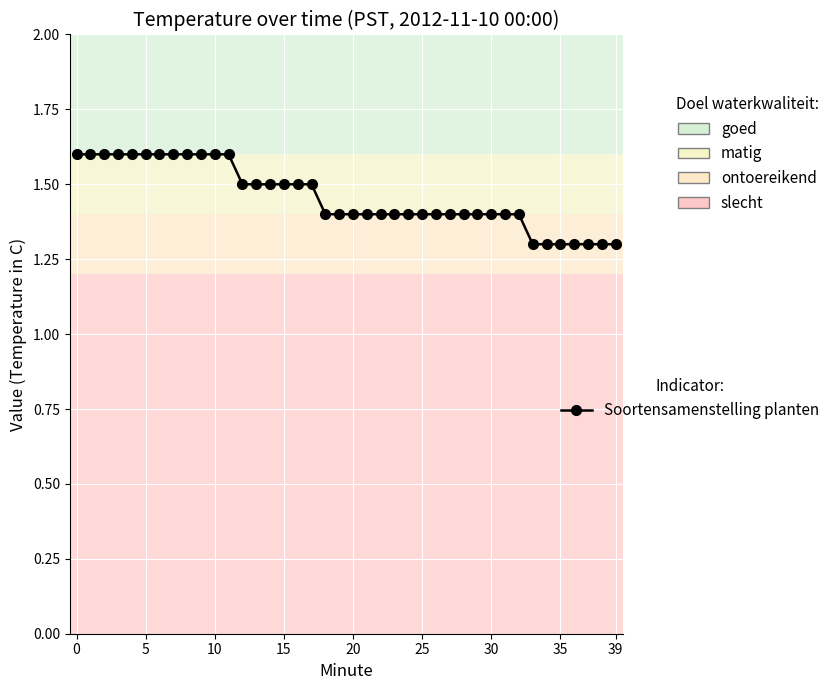

What is the value of the 18th point from the left?

1.5